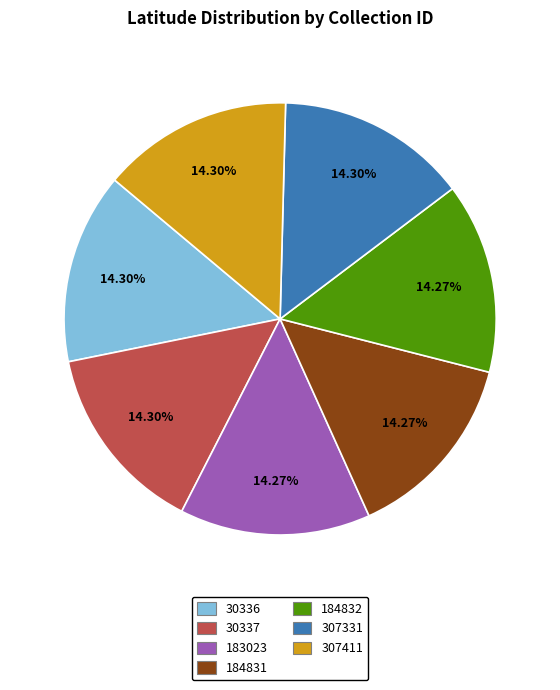

Approximately how many times larger is the value at 184831 compared to 307331?

1.0